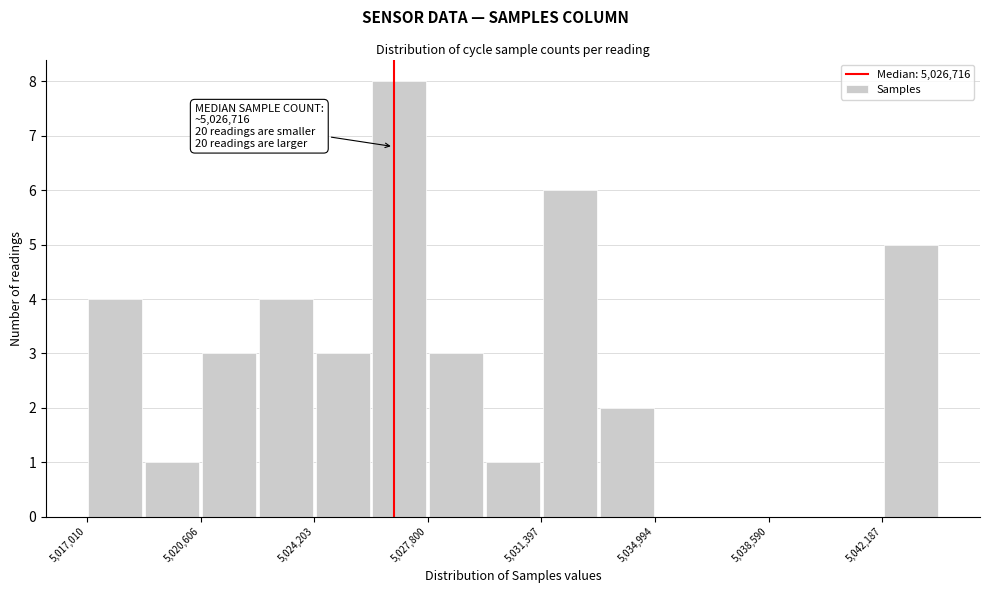

Read against the x-axis, roughly where is the centre of the tallest bar?

5027000